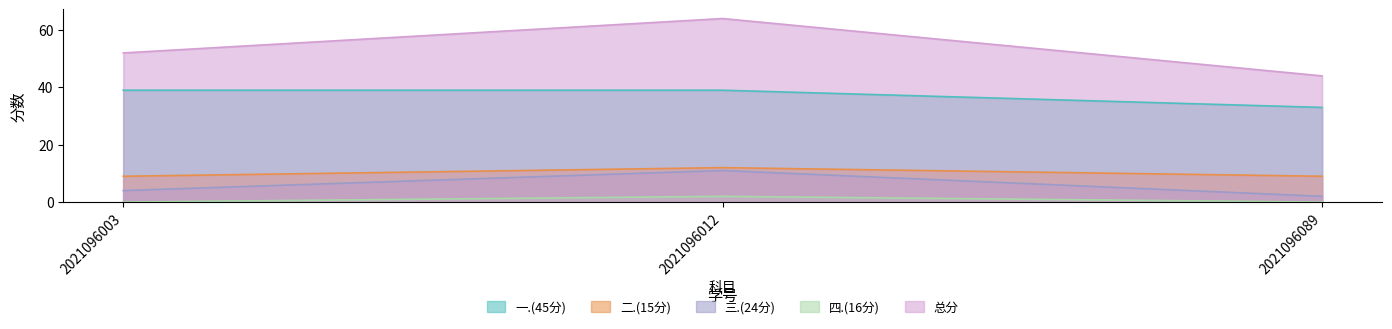

Reading left to right, what are all the values shown in this chart?

一.(45分): 39	39	33
二.(15分): 9	12	9
三.(24分): 4	11	2
四.(16分): 0	2	0
总分: 52	64	44